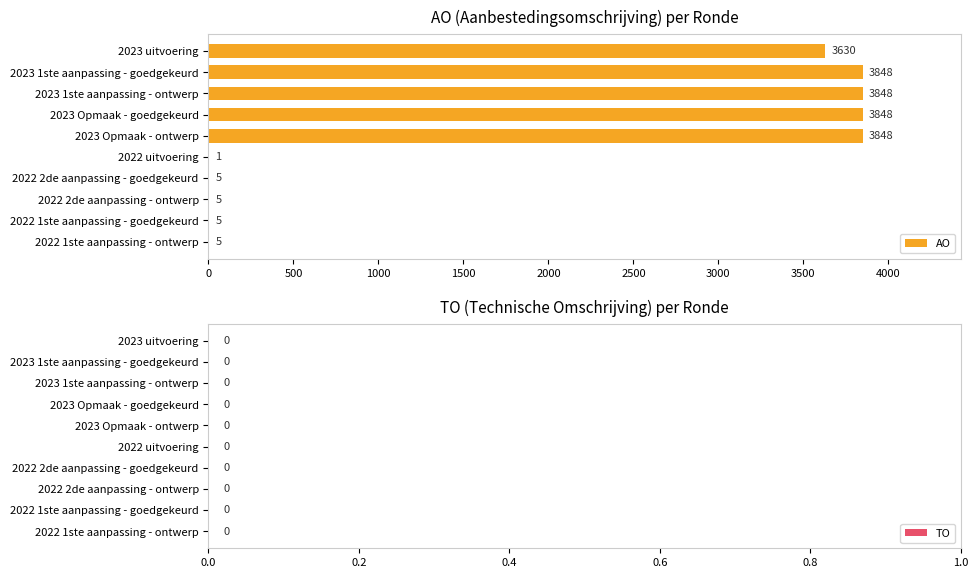

What is the maximum value shown in the chart?

3848